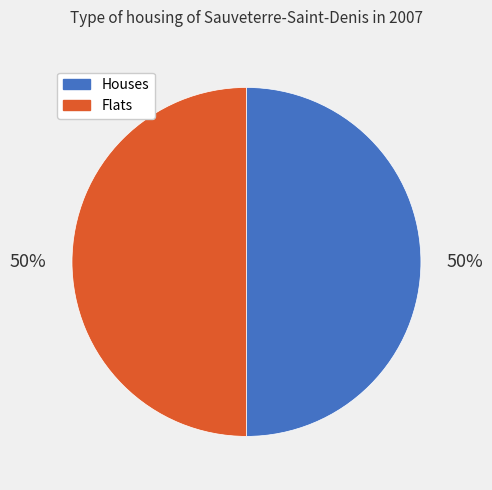

To the nearest percent, what is the combined percentage of Flats and Houses?

100%